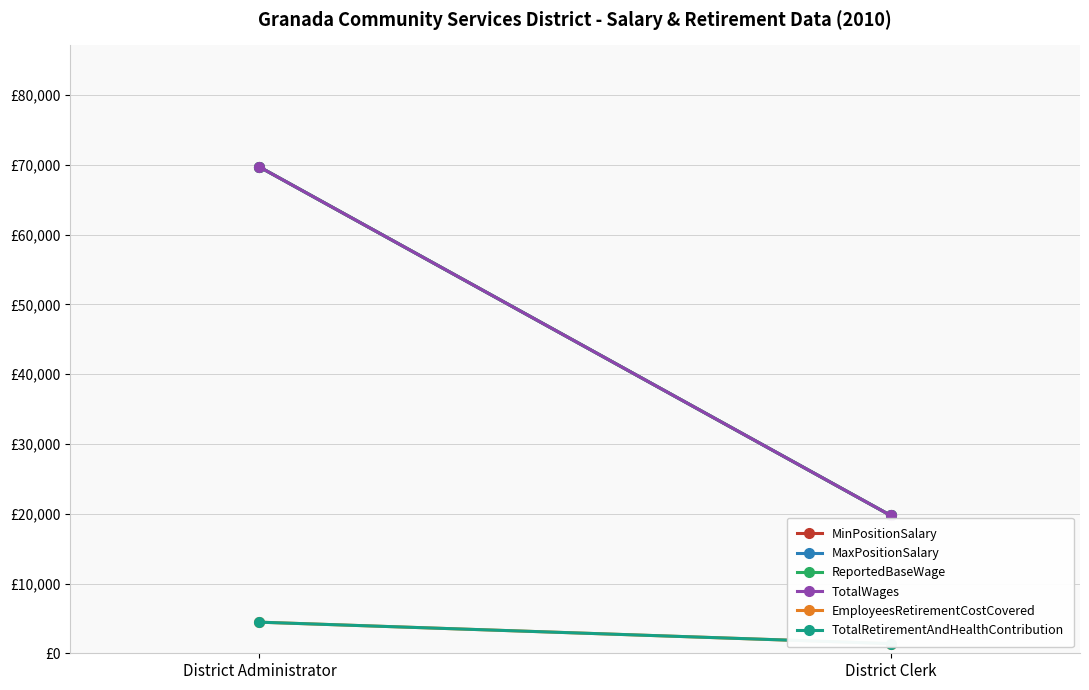

Count the EmployeesRetirementCostCovered values in the range 1384 to 4459.

2